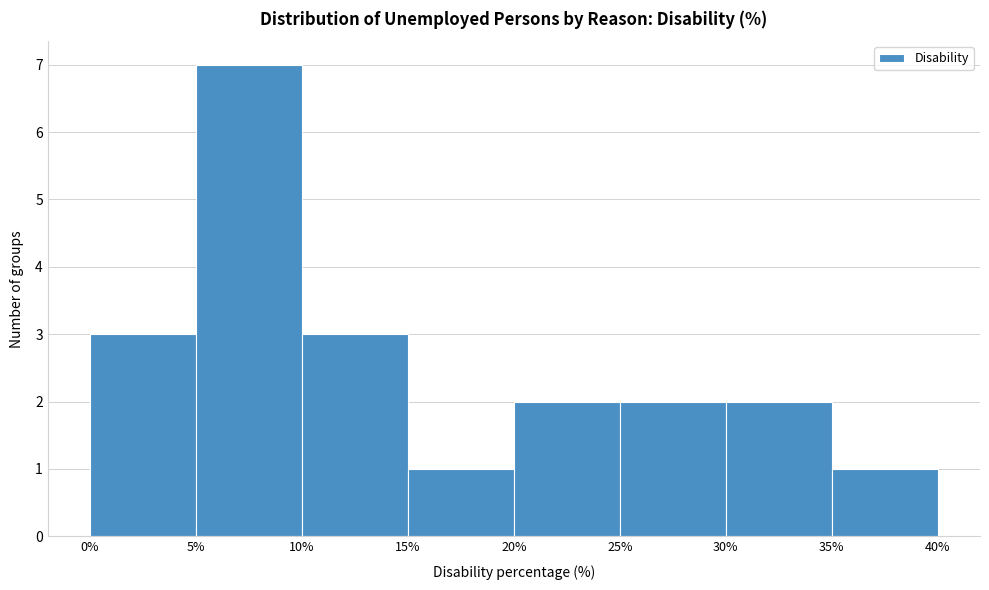

Reading left to right, list every bar in this chart as the range it spans on the x-axis followed by its height. The values are not printed on the chart, so give them approximately, as read against the axis.

0% to 5%: 3
5% to 10%: 7
10% to 15%: 3
15% to 20%: 1
20% to 25%: 2
25% to 30%: 2
30% to 35%: 2
35% to 40%: 1